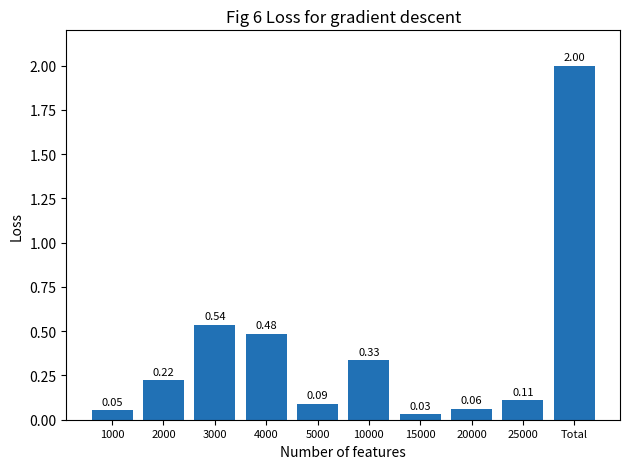

Which label corresponds to the smallest value in the chart?

15000